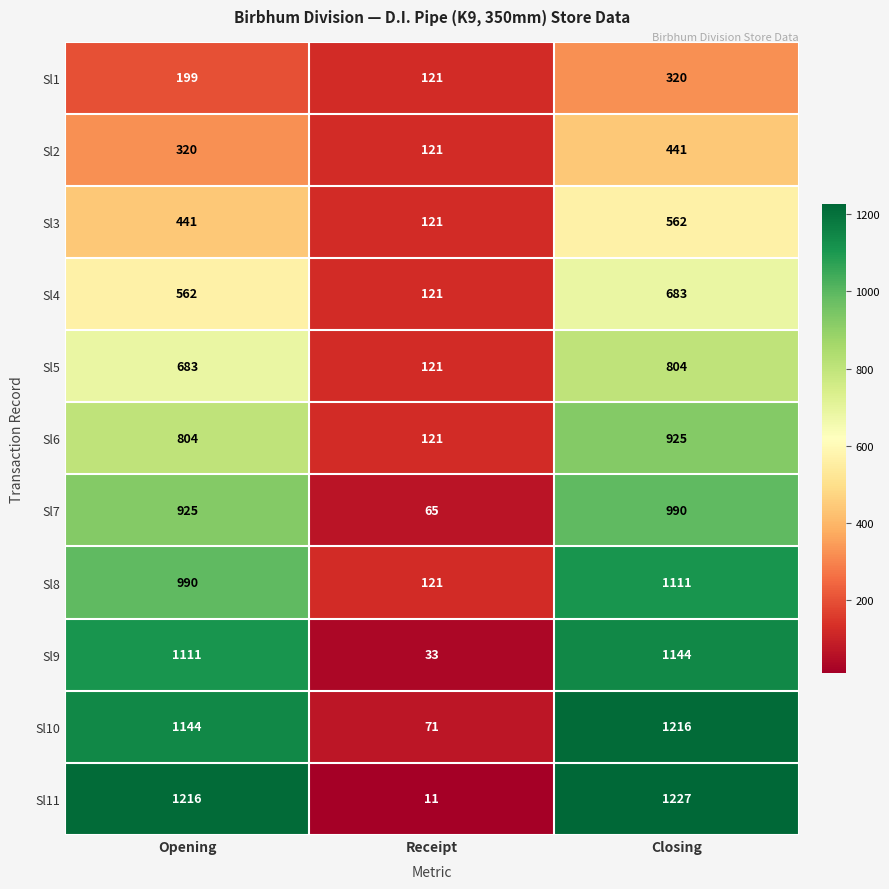

Rank the series at Closing from highest to lowest value.

Sl11, Sl10, Sl9, Sl8, Sl7, Sl6, Sl5, Sl4, Sl3, Sl2, Sl1